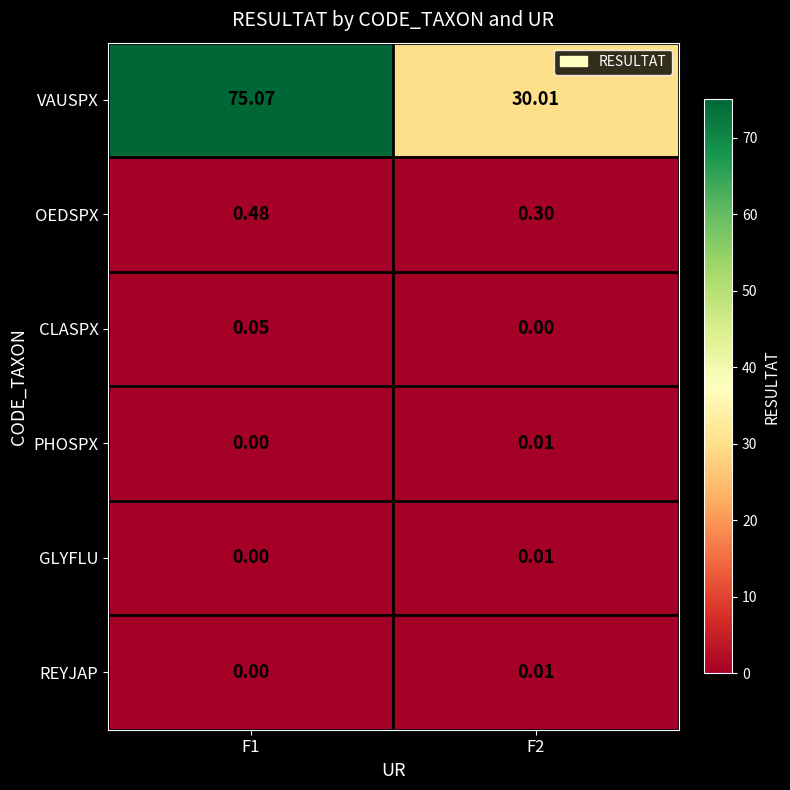

Between F1 and F2, which series saw the biggest shift?

VAUSPX